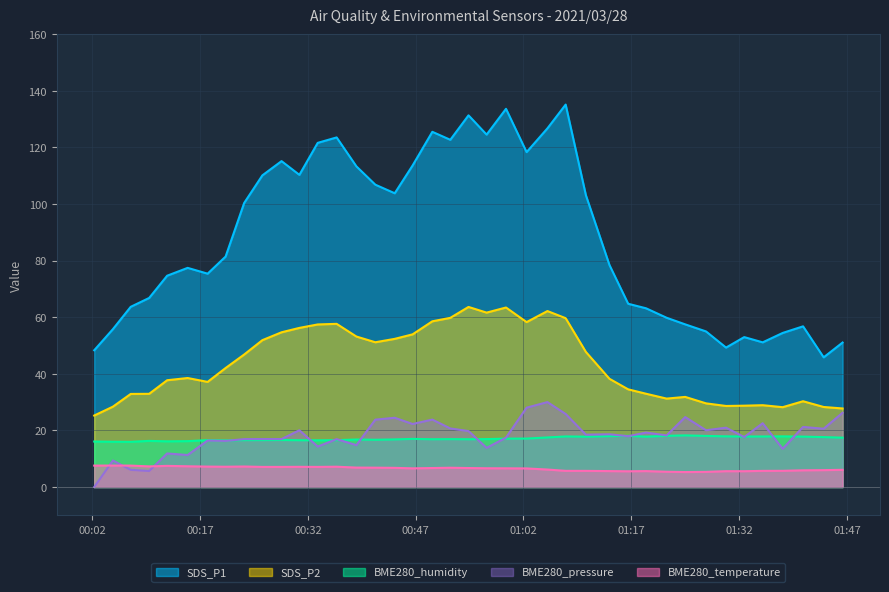

What is the difference between the second highest and second lowest values in the SDS_P1 series?

85.3